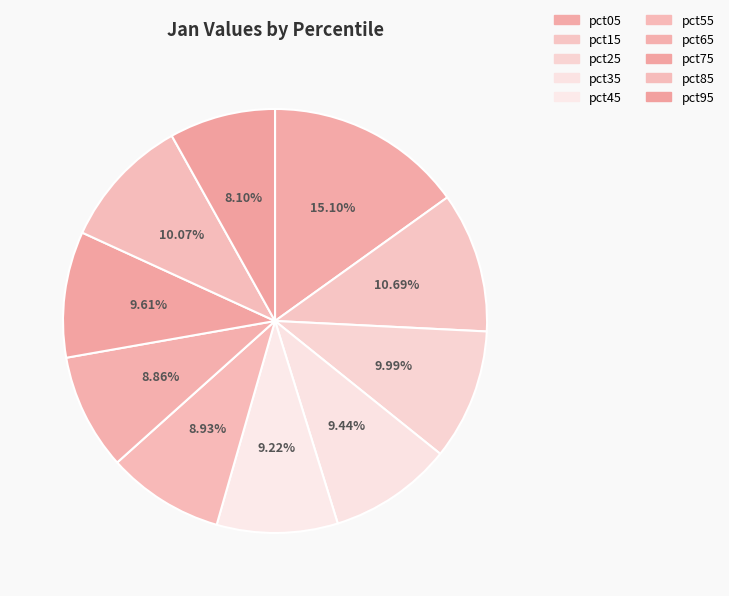

The pct25 slice represents 24% of the pie. True or false?

False